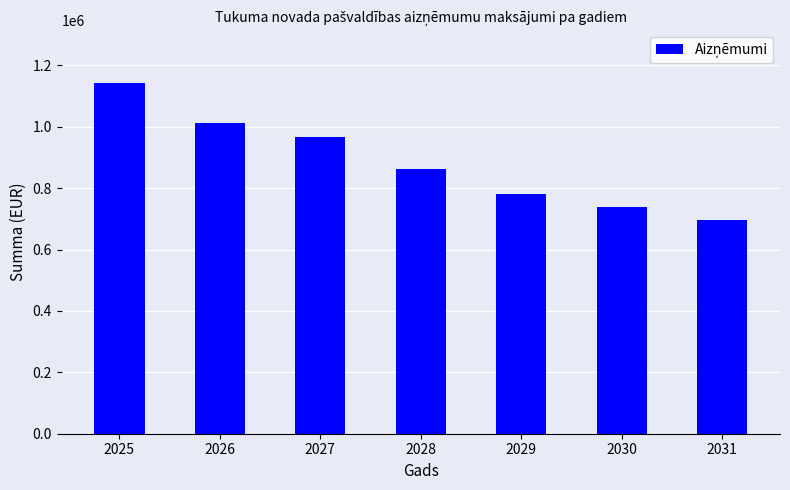

How many bars are there in total?

7